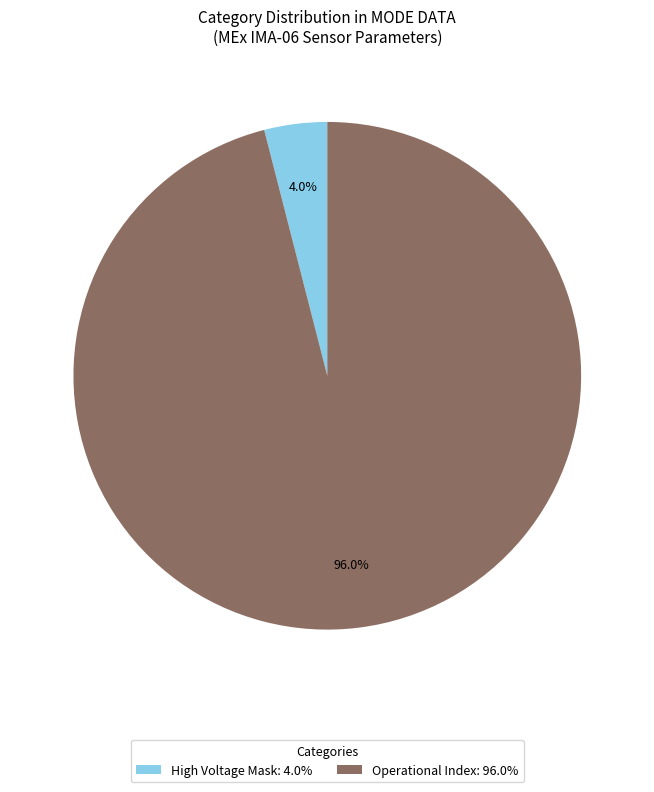

How many segments does this pie chart have?

2